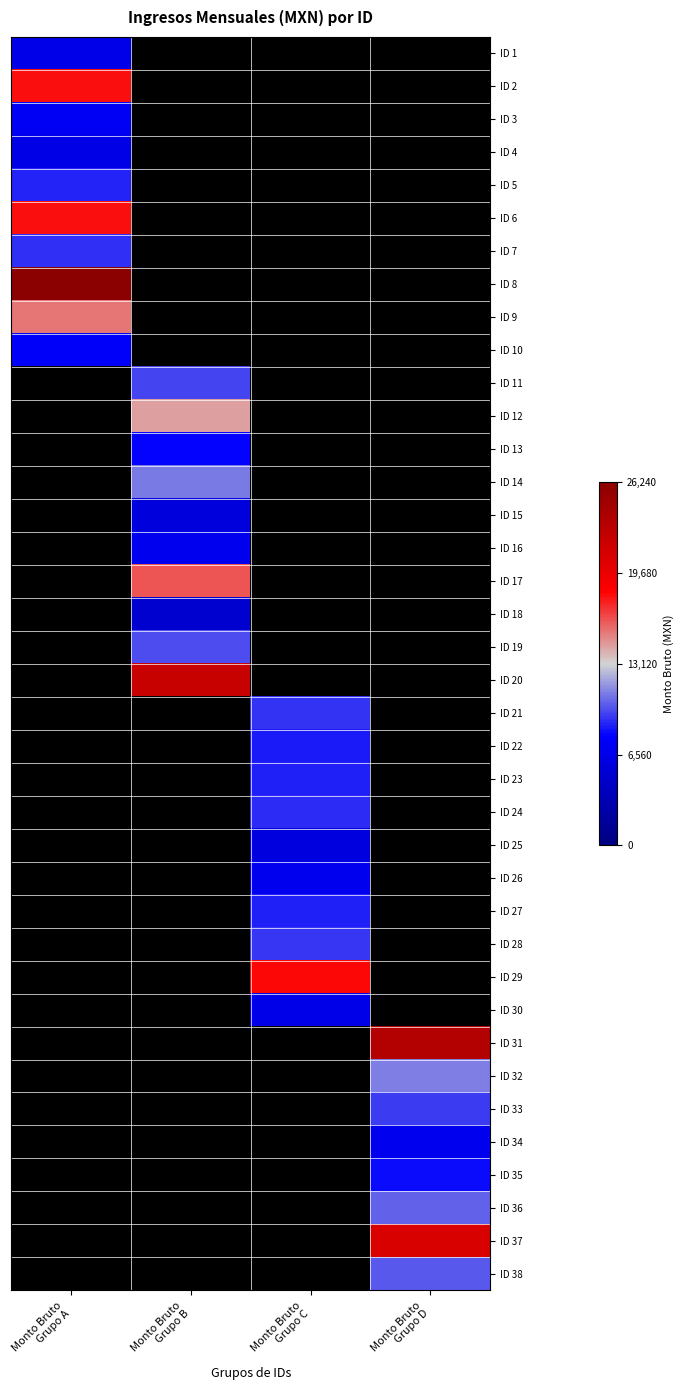

Which label corresponds to the largest value in the chart?

Monto Bruto
Grupo A